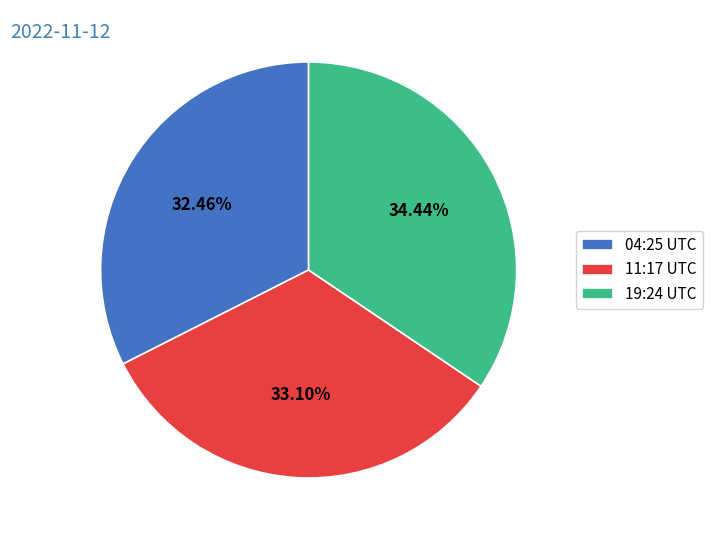

How many segments does this pie chart have?

3